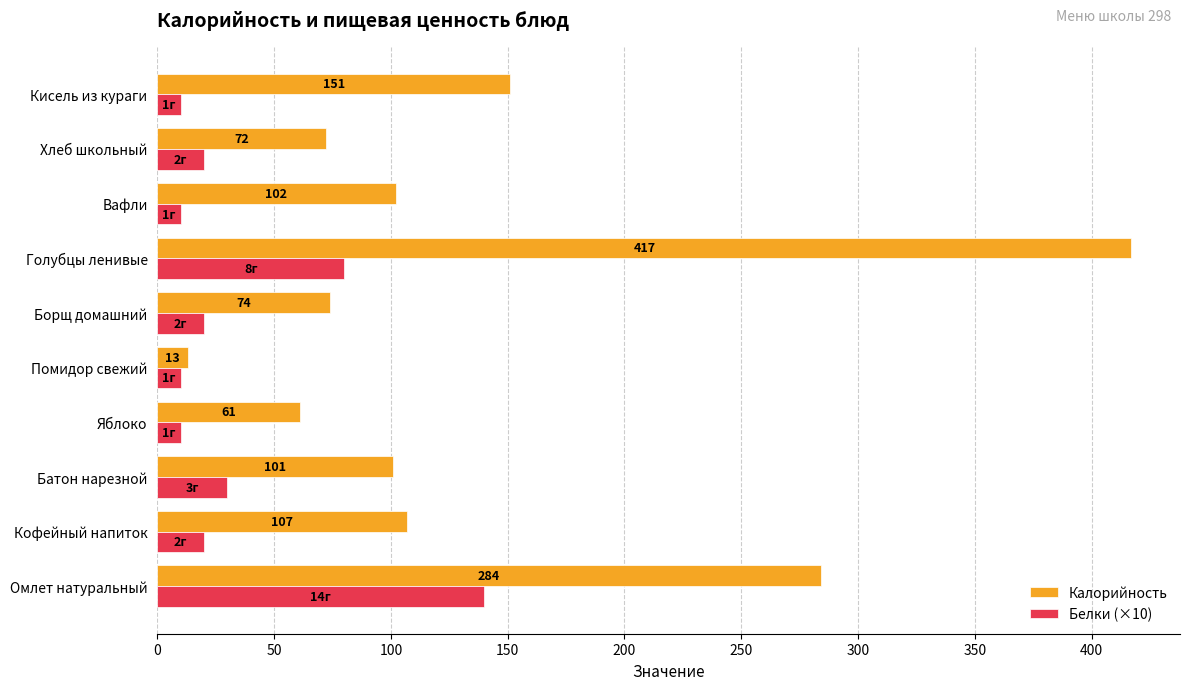

The value of Белки (×10) at Голубцы ленивые is 80. True or false?

True